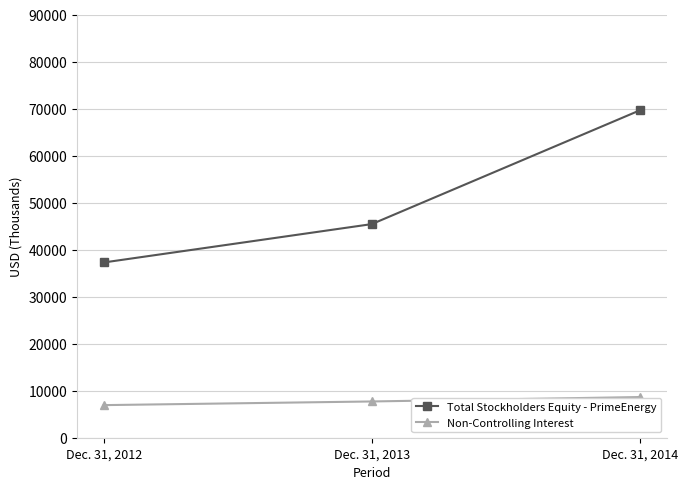

What are all the series names shown in the legend?

Total Stockholders Equity - PrimeEnergy, Non-Controlling Interest